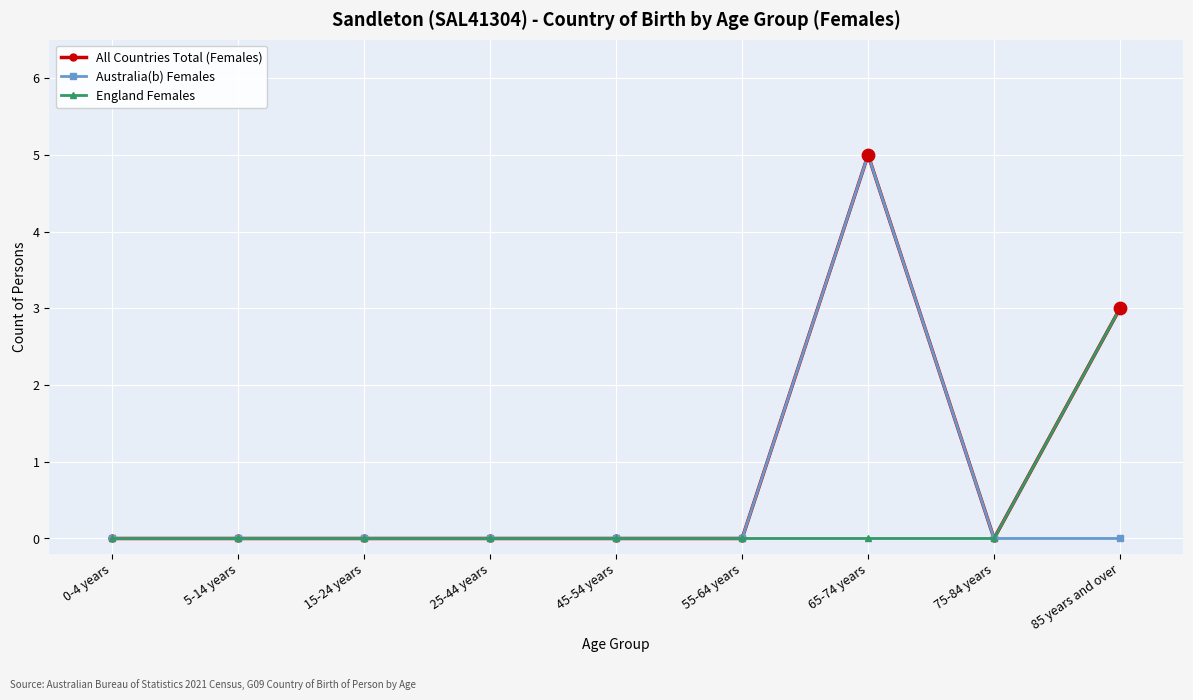

At which category is the sum across all series the highest?

65-74 years